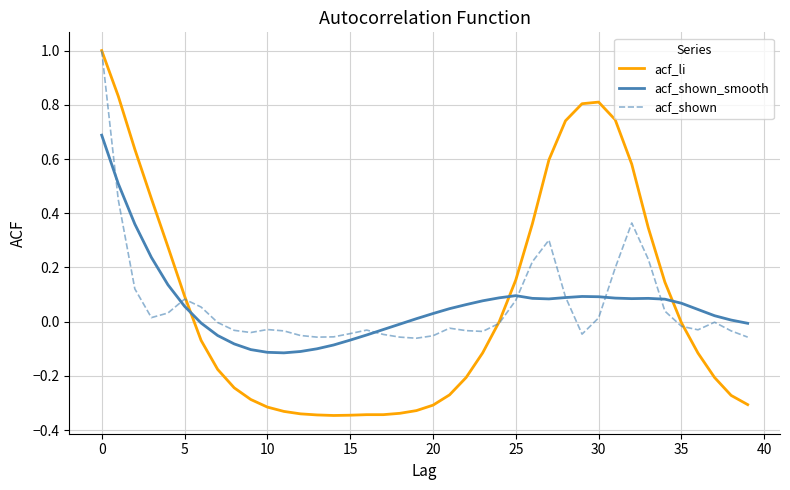

True or false: acf_li and acf_shown_smooth intersect in this chart.

True